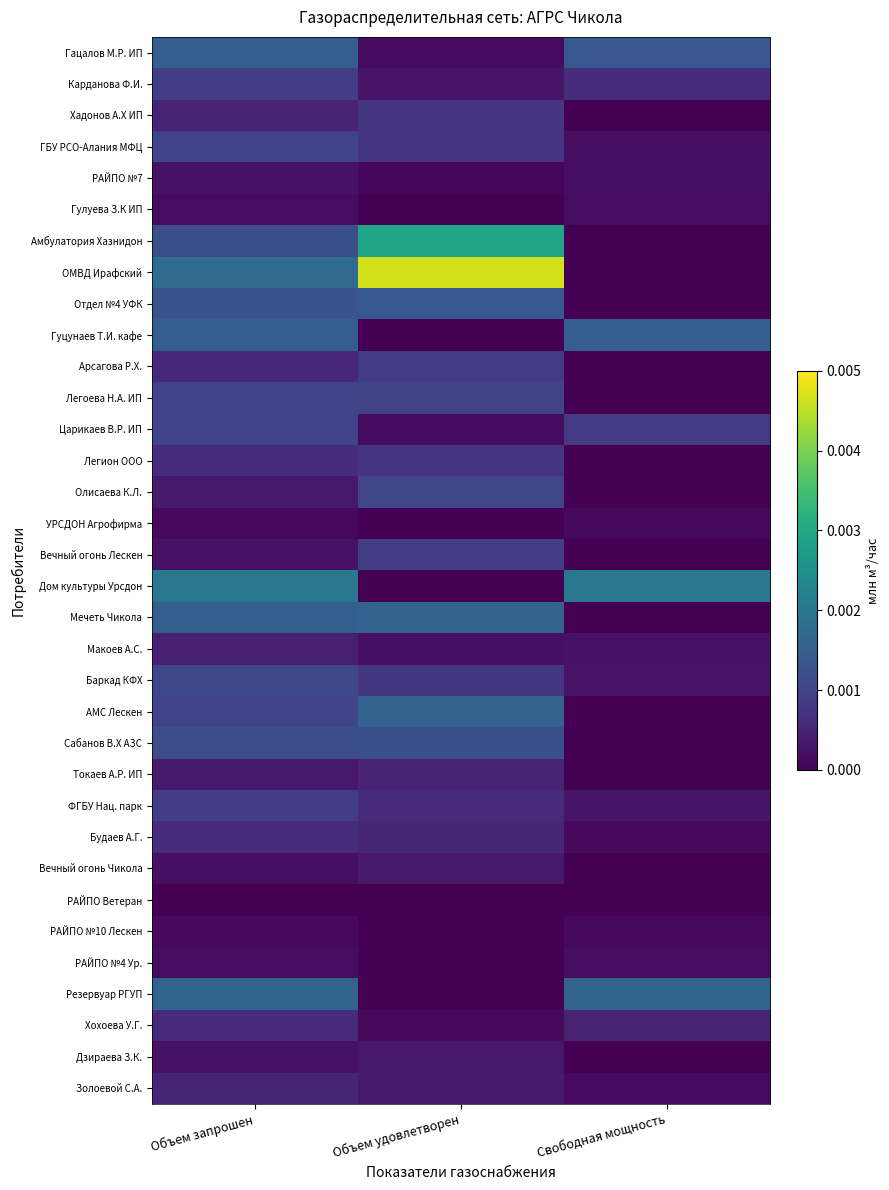

Reading right to left, transcribe all the data shown in this chart.

Гацалов М.Р. ИП: Свободная мощность=0.0	Объем удовлетворен=0.0	Объем запрошен=0.0
Карданова Ф.И.: Свободная мощность=0.0	Объем удовлетворен=0.0	Объем запрошен=0.0
Хадонов А.Х ИП: Свободная мощность=0.0	Объем удовлетворен=0.0	Объем запрошен=0.0
ГБУ РСО-Алания МФЦ: Свободная мощность=0.0	Объем удовлетворен=0.0	Объем запрошен=0.0
РАЙПО №7: Свободная мощность=0.0	Объем удовлетворен=0.0	Объем запрошен=0.0
Гулуева З.К ИП: Свободная мощность=0.0	Объем удовлетворен=0.0	Объем запрошен=0.0
Амбулатория Хазнидон: Свободная мощность=0.0	Объем удовлетворен=0.0	Объем запрошен=0.0
ОМВД Ирафский: Свободная мощность=0.0	Объем удовлетворен=0.0	Объем запрошен=0.0
Отдел №4 УФК: Свободная мощность=0.0	Объем удовлетворен=0.0	Объем запрошен=0.0
Гуцунаев Т.И. кафе: Свободная мощность=0.0	Объем удовлетворен=0.0	Объем запрошен=0.0
Арсагова Р.Х.: Свободная мощность=0.0	Объем удовлетворен=0.0	Объем запрошен=0.0
Легоева Н.А. ИП: Свободная мощность=0.0	Объем удовлетворен=0.0	Объем запрошен=0.0
Царикаев В.Р. ИП: Свободная мощность=0.0	Объем удовлетворен=0.0	Объем запрошен=0.0
Легион ООО: Свободная мощность=0.0	Объем удовлетворен=0.0	Объем запрошен=0.0
Олисаева К.Л.: Свободная мощность=0.0	Объем удовлетворен=0.0	Объем запрошен=0.0
УРСДОН Агрофирма: Свободная мощность=0.0	Объем удовлетворен=0.0	Объем запрошен=0.0
Вечный огонь Лескен: Свободная мощность=0.0	Объем удовлетворен=0.0	Объем запрошен=0.0
Дом культуры Урсдон: Свободная мощность=0.0	Объем удовлетворен=0.0	Объем запрошен=0.0
Мечеть Чикола: Свободная мощность=0.0	Объем удовлетворен=0.0	Объем запрошен=0.0
Макоев А.С.: Свободная мощность=0.0	Объем удовлетворен=0.0	Объем запрошен=0.0
Баркад КФХ: Свободная мощность=0.0	Объем удовлетворен=0.0	Объем запрошен=0.0
АМС Лескен: Свободная мощность=0.0	Объем удовлетворен=0.0	Объем запрошен=0.0
Сабанов В.Х АЗС: Свободная мощность=0.0	Объем удовлетворен=0.0	Объем запрошен=0.0
Токаев А.Р. ИП: Свободная мощность=0.0	Объем удовлетворен=0.0	Объем запрошен=0.0
ФГБУ Нац. парк: Свободная мощность=0.0	Объем удовлетворен=0.0	Объем запрошен=0.0
Будаев А.Г.: Свободная мощность=0.0	Объем удовлетворен=0.0	Объем запрошен=0.0
Вечный огонь Чикола: Свободная мощность=0.0	Объем удовлетворен=0.0	Объем запрошен=0.0
РАЙПО Ветеран: Свободная мощность=0.0	Объем удовлетворен=0.0	Объем запрошен=0.0
РАЙПО №10 Лескен: Свободная мощность=0.0	Объем удовлетворен=0.0	Объем запрошен=0.0
РАЙПО №4 Ур.: Свободная мощность=0.0	Объем удовлетворен=0.0	Объем запрошен=0.0
Резервуар РГУП: Свободная мощность=0.0	Объем удовлетворен=0.0	Объем запрошен=0.0
Хохоева У.Г.: Свободная мощность=0.0	Объем удовлетворен=0.0	Объем запрошен=0.0
Дзираева З.К.: Свободная мощность=0.0	Объем удовлетворен=0.0	Объем запрошен=0.0
Золоевой С.А.: Свободная мощность=0.0	Объем удовлетворен=0.0	Объем запрошен=0.0